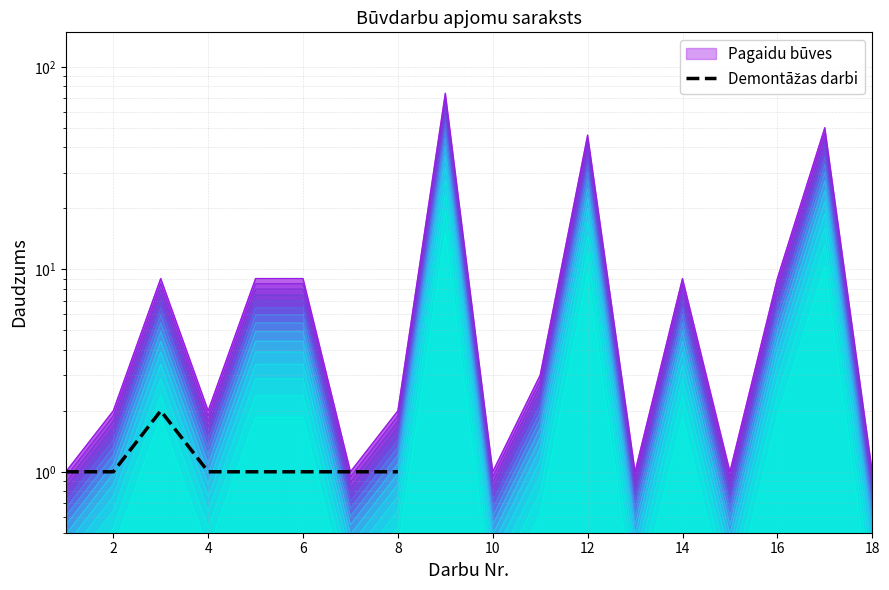

What is the value of the 3rd point from the left?

2